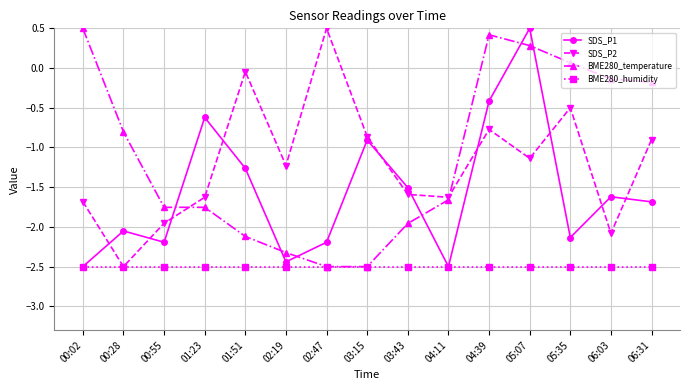

What position from the left is 00:02?

1